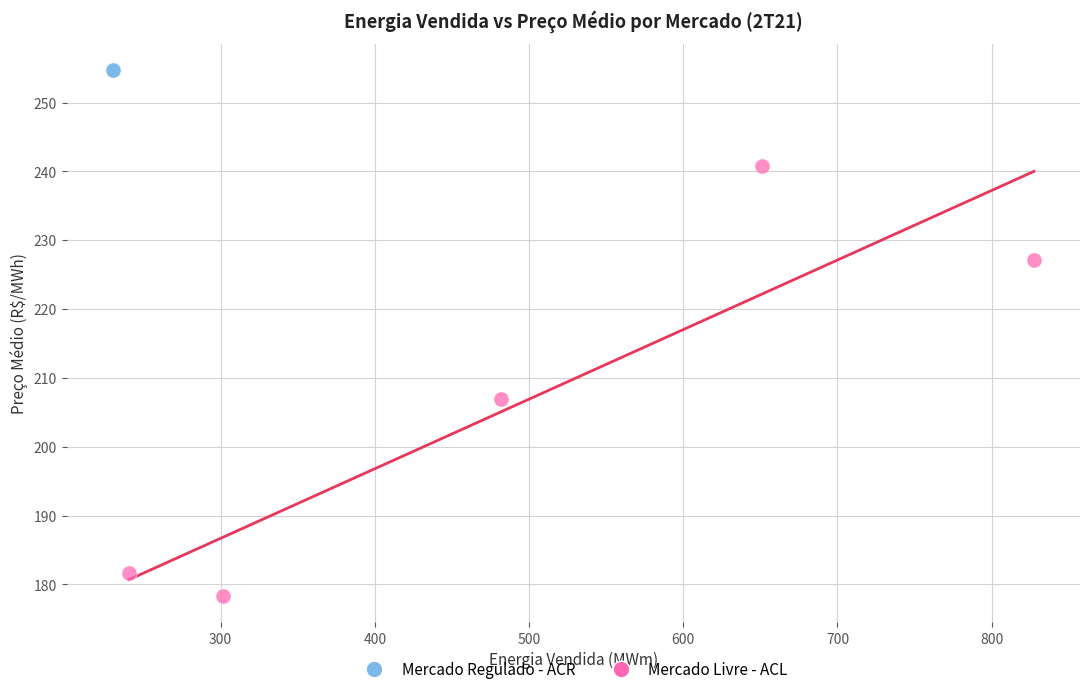

Which series reaches the minimum Y coordinate?

Mercado Livre - ACL